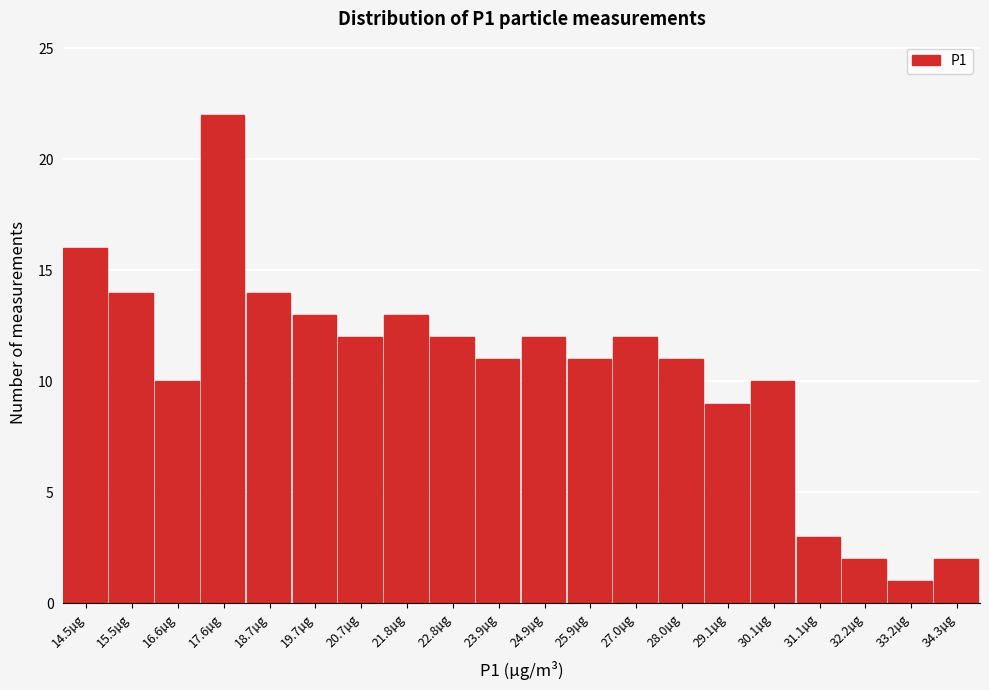

Reading right to left, list all the values displayed in this chart.

2	1	2	3	10	9	11	12	11	12	11	12	13	12	13	14	22	10	14	16